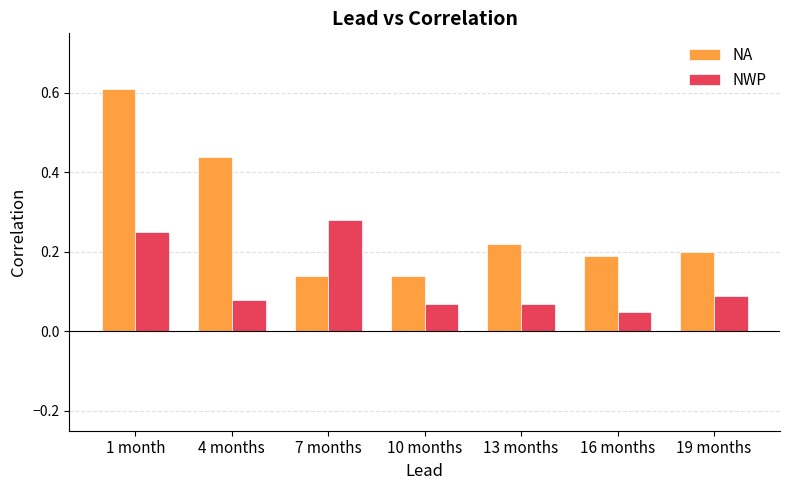

How many NA values are between 0 and 1?

7